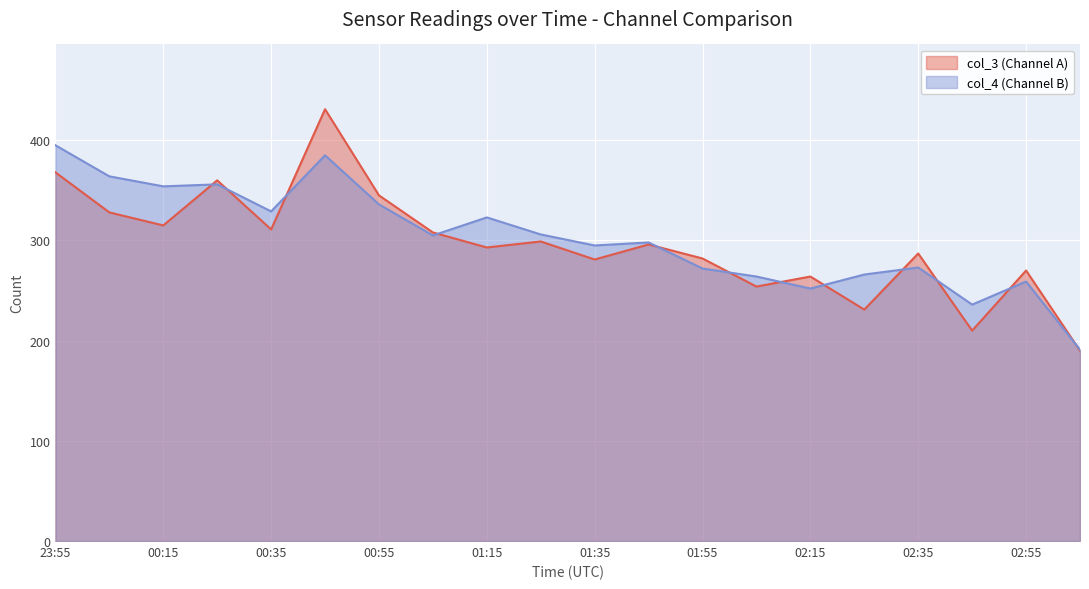

What is the difference between the second highest and minimum values in the col_3 (Channel A) series?

178